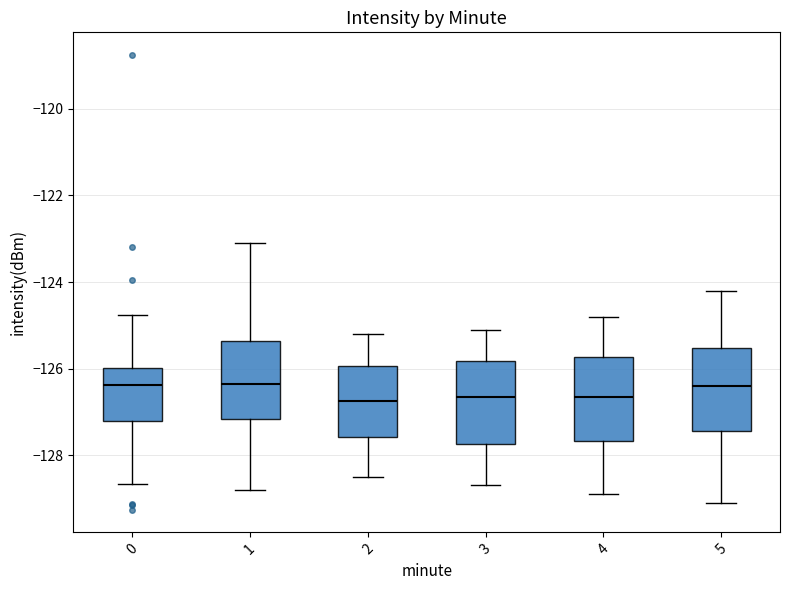

Reading left to right, read every box against the y-axis: the position of its median line, the range the box covers, and the ends of its whiskers. The values are not printed on the chart, so give them approximately, as read against the axis.

0: median -126.4, box -127.2 to -126.0, whiskers -128.6 to -124.8
1: median -126.4, box -127.2 to -125.4, whiskers -128.8 to -123.0
2: median -126.8, box -127.6 to -126.0, whiskers -128.4 to -125.2
3: median -126.6, box -127.8 to -125.8, whiskers -128.6 to -125.0
4: median -126.6, box -127.6 to -125.8, whiskers -128.8 to -124.8
5: median -126.4, box -127.4 to -125.6, whiskers -129.0 to -124.2